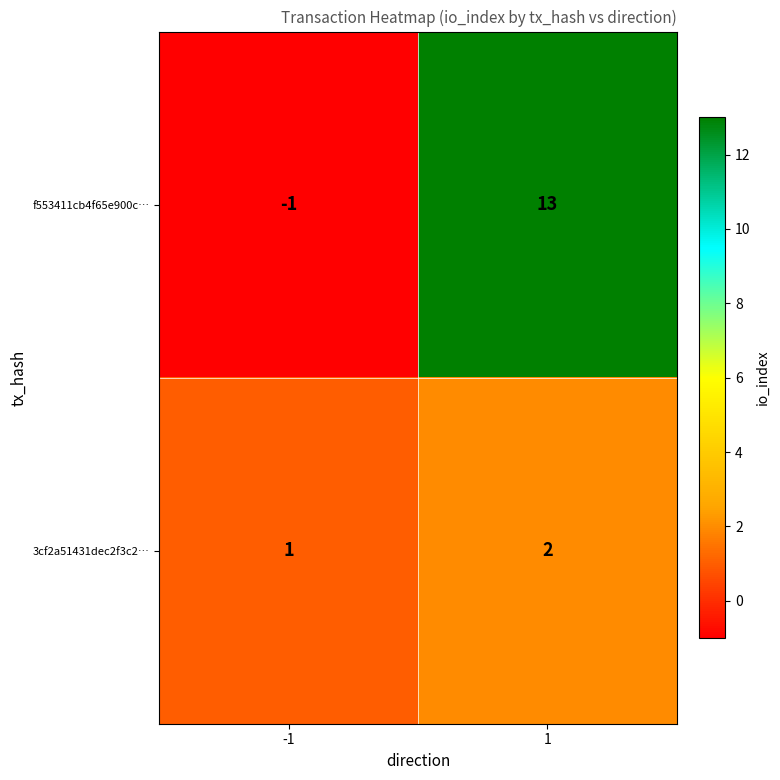

Count the number of data series in this chart.

2